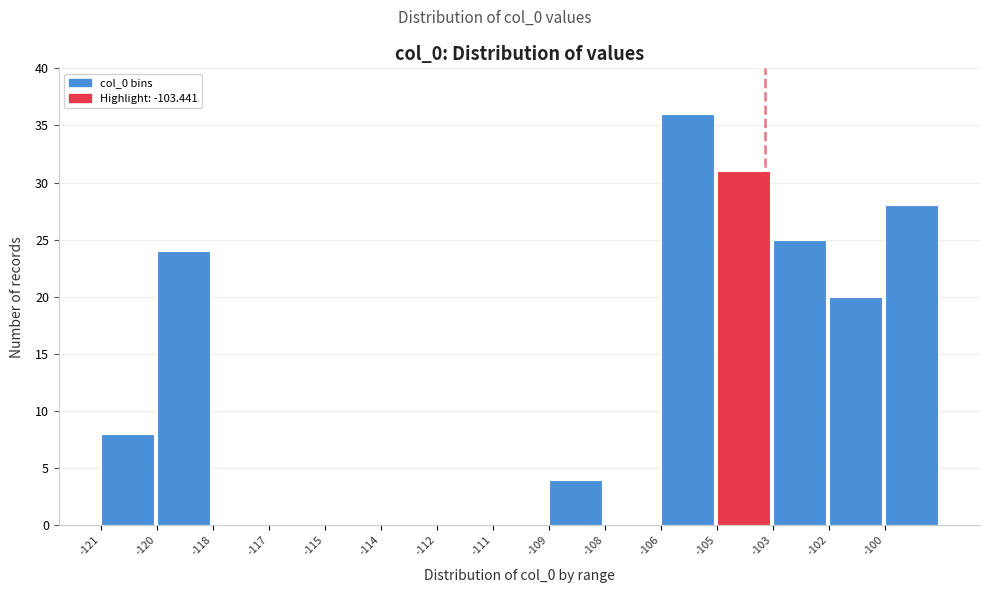

Reading left to right, transcribe all the data shown in this chart.

-121=8	-120=24	-118=0	-117=0	-115=0	-114=0	-112=0	-111=0	-109=4	-108=0	-106=36	-105=31	-103=25	-102=20	-100=28